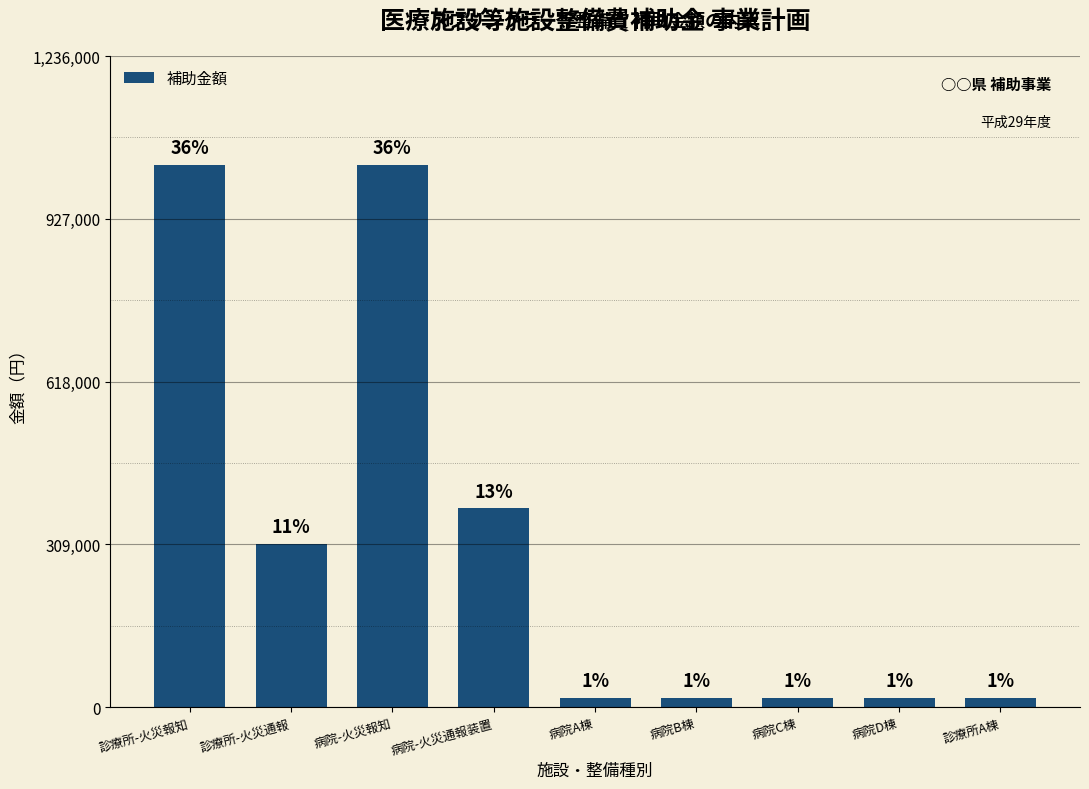

How many bars are there in total?

9